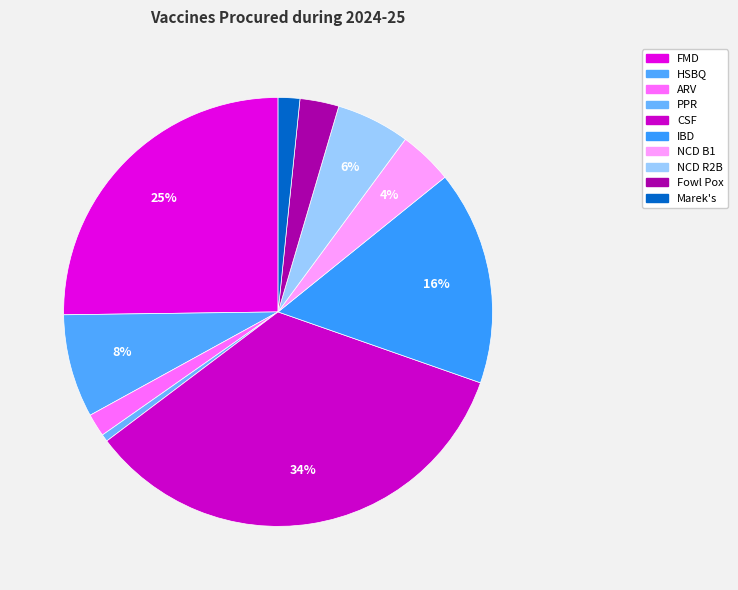

Rank the categories by value from lowest to highest.

PPR, Marek's, ARV, Fowl Pox, NCD B1, NCD R2B, HSBQ, IBD, FMD, CSF